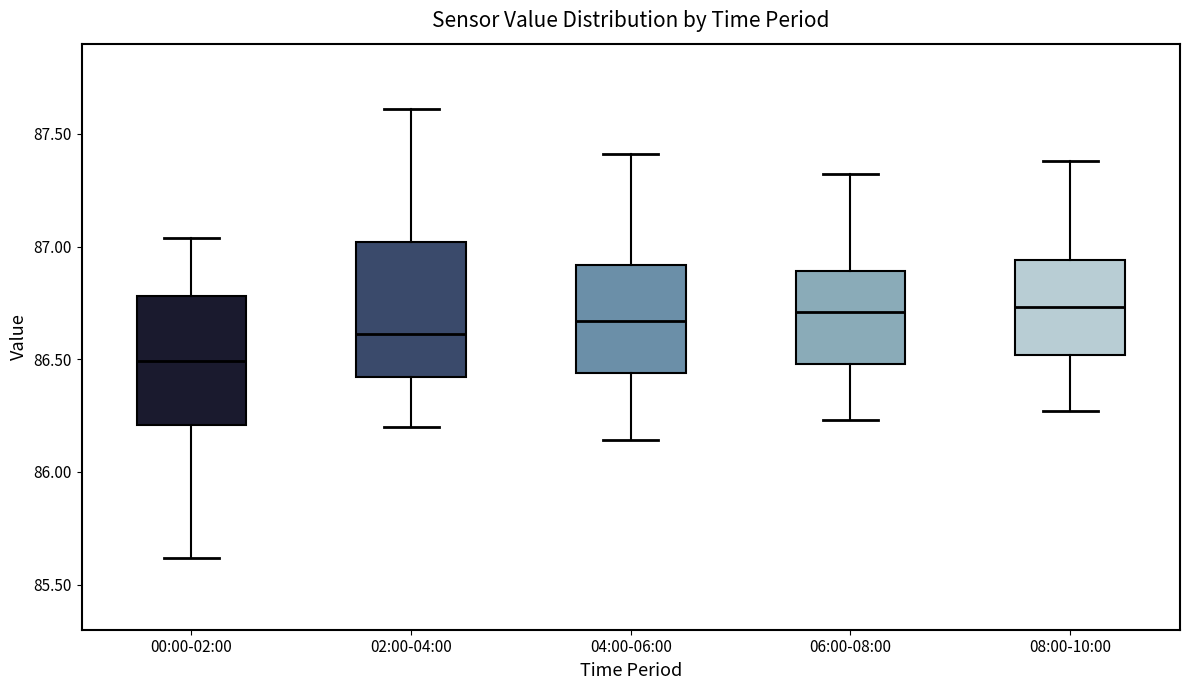

Reading left to right, read every box against the y-axis: the position of its median line, the range the box covers, and the ends of its whiskers. The values are not printed on the chart, so give them approximately, as read against the axis.

00:00-02:00: median 86.50, box 86.20 to 86.80, whiskers 85.60 to 87.05
02:00-04:00: median 86.60, box 86.40 to 87.00, whiskers 86.20 to 87.60
04:00-06:00: median 86.65, box 86.45 to 86.90, whiskers 86.15 to 87.40
06:00-08:00: median 86.70, box 86.50 to 86.90, whiskers 86.25 to 87.30
08:00-10:00: median 86.75, box 86.50 to 86.95, whiskers 86.25 to 87.40